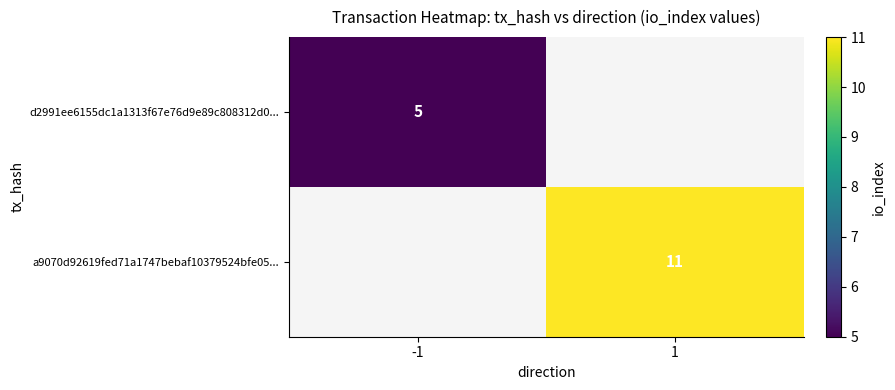

Is the value of a9070d92619fed71a1747bebaf10379524bfe05... at 1 greater than the value of d2991ee6155dc1a1313f67e76d9e89c808312d0... at -1?

Yes